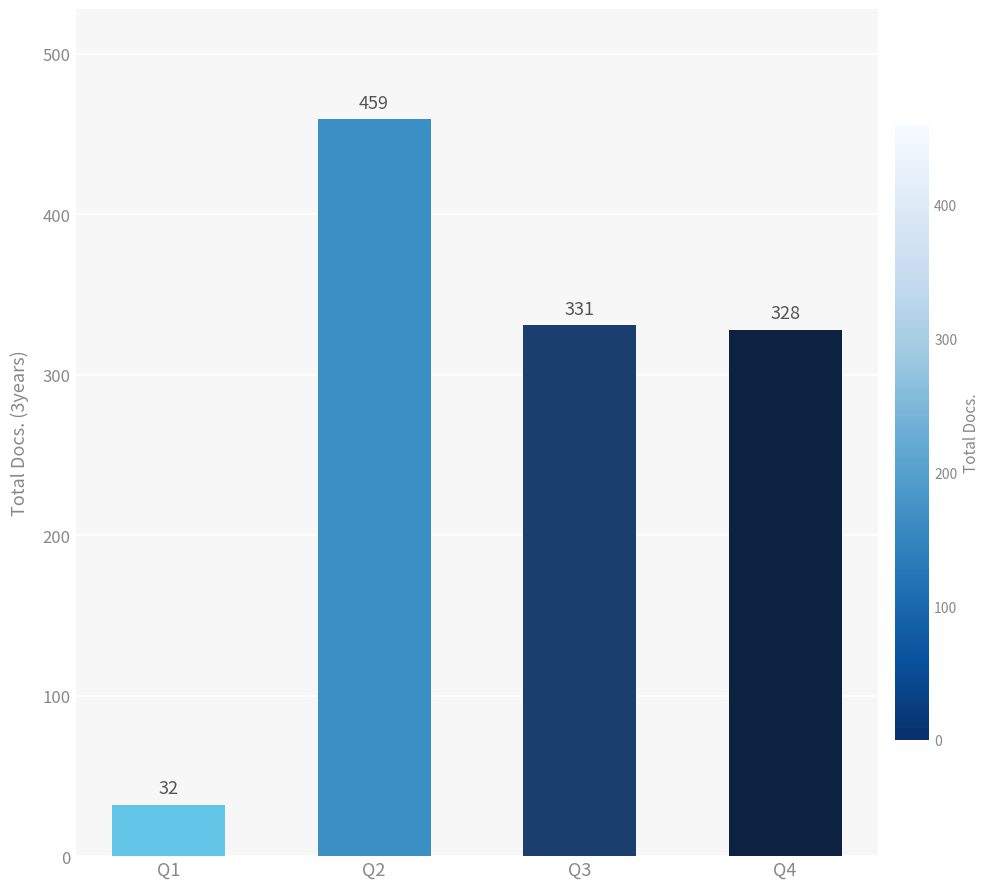

What is the change in value from Q2 to Q4?

-131